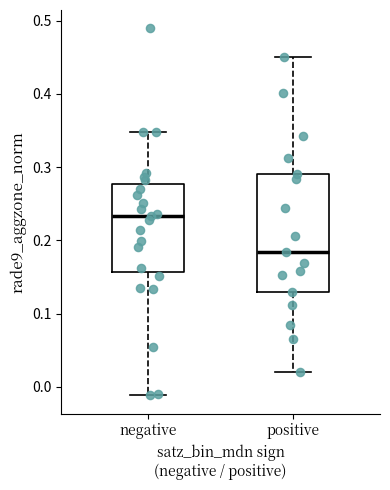

Comparing the boxes themselves (not the whiskers), which one is the tallest?

positive